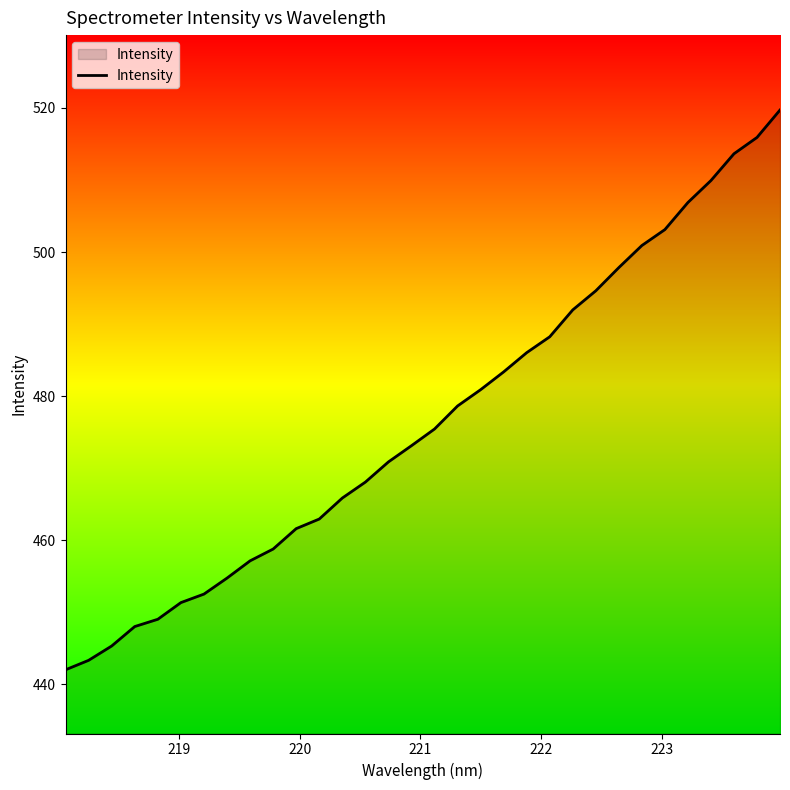

Reading left to right, what are all the values shown in this chart?

442.0	443.3	445.3	448.0	449.0	451.4	452.5	454.8	457.2	458.8	461.6	463.0	465.9	468.1	470.9	473.1	475.4	478.6	480.9	483.4	486.0	488.2	492.0	494.6	497.8	500.9	503.1	506.9	509.9	513.6	515.9	519.7